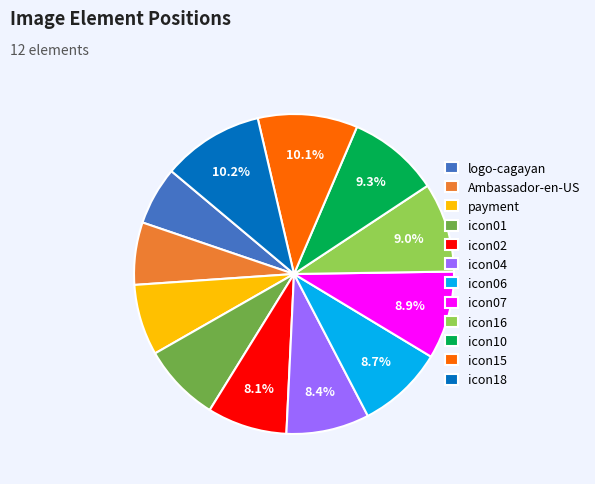

How many slices are in this pie chart?

12